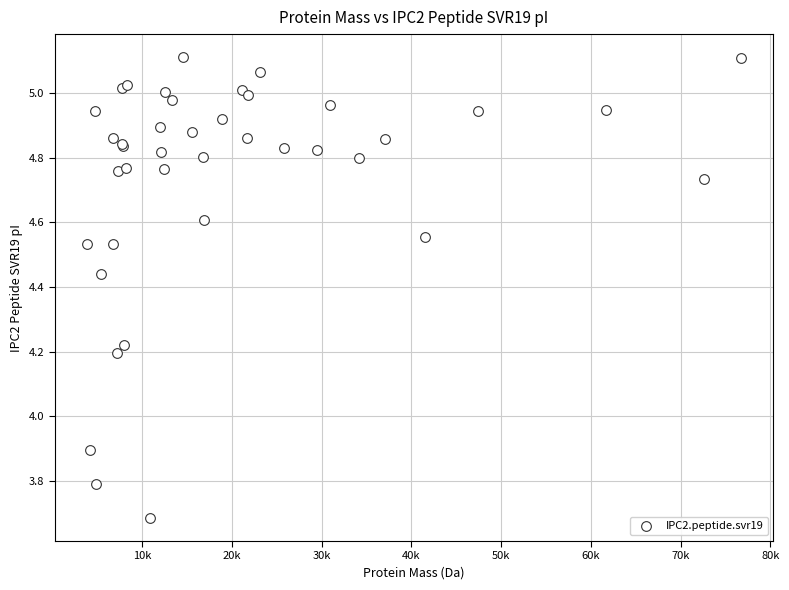

What Y value in the scatter plot is closest to 4?

3.9